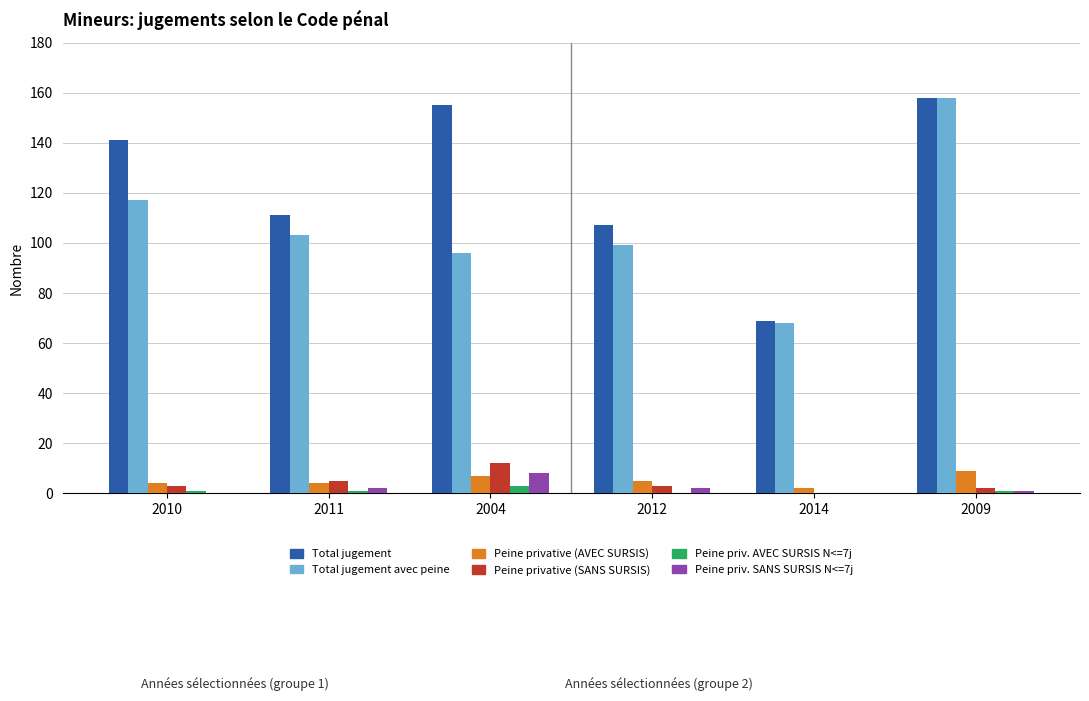

Which category has the highest value in the Peine privative (SANS SURSIS) series?

2004